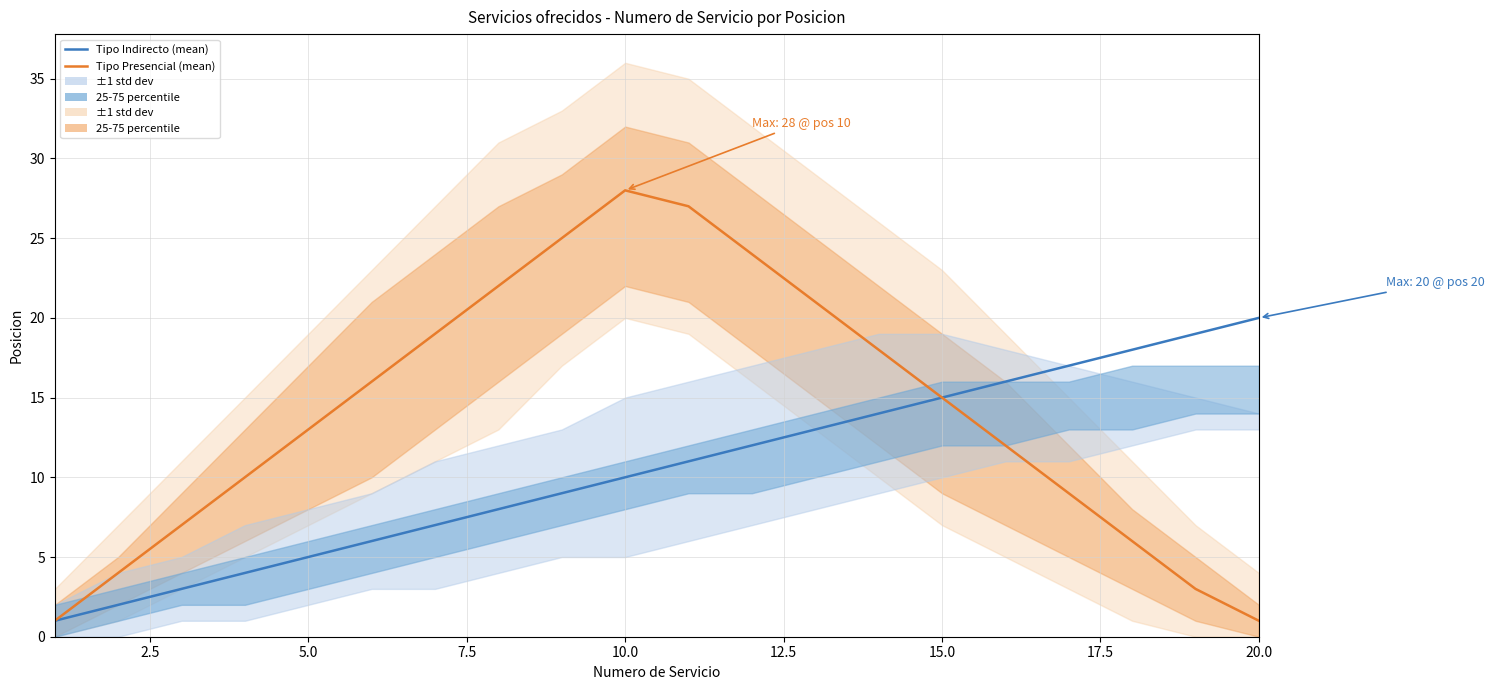

At 20.0, list the series in order from largest to smallest.

Tipo Indirecto (mean), Tipo Presencial (mean)